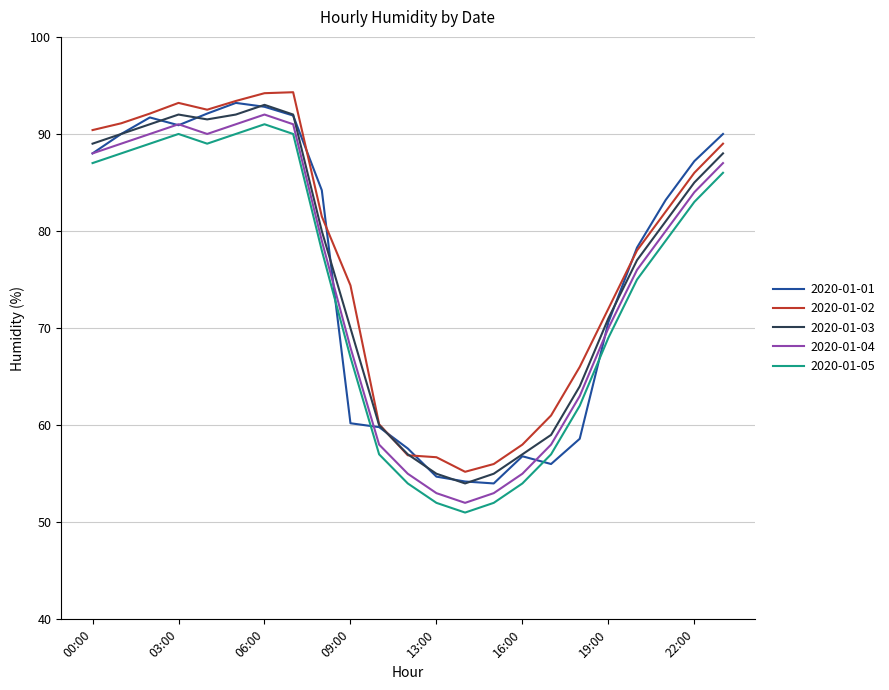

True or false: 2020-01-05 and 2020-01-03 intersect in this chart.

False